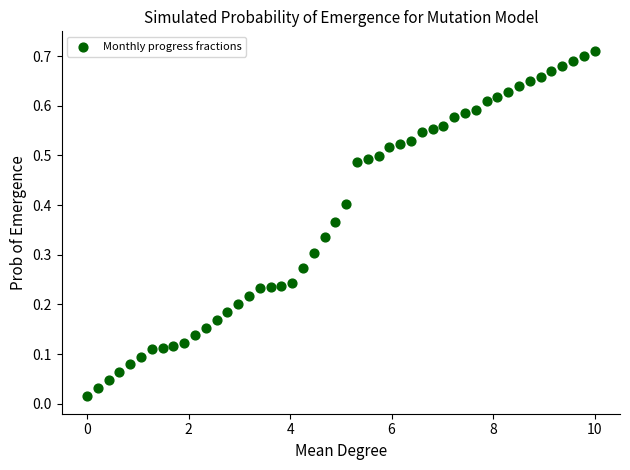

What is the range of X values (max minus min)?

10.0